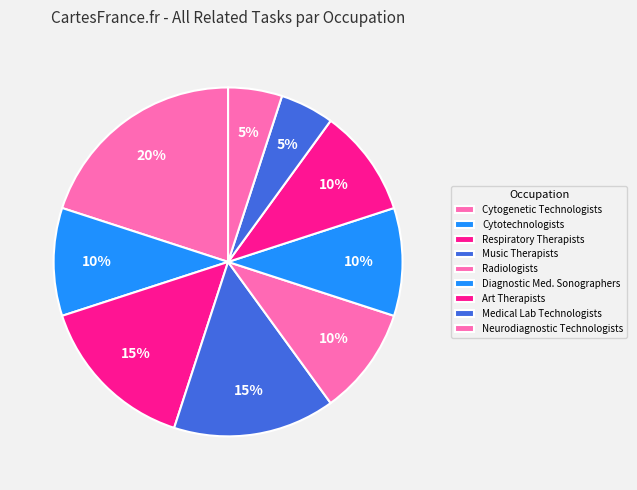

What percentage is the Neurodiagnostic Technologists slice, to the nearest percent?

5%